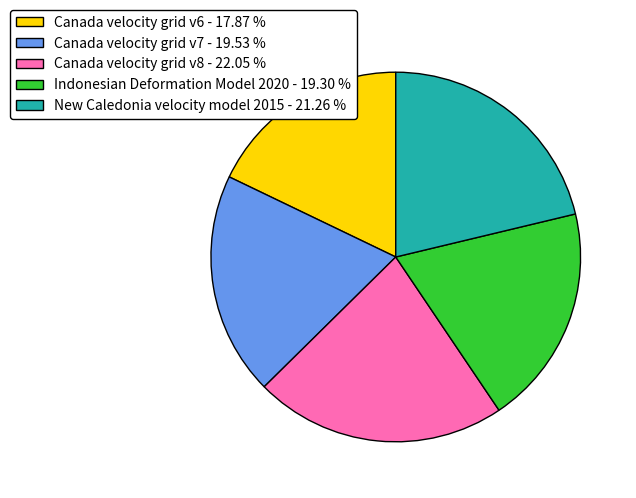

The Canada velocity grid v7 slice represents 20% of the pie. True or false?

True